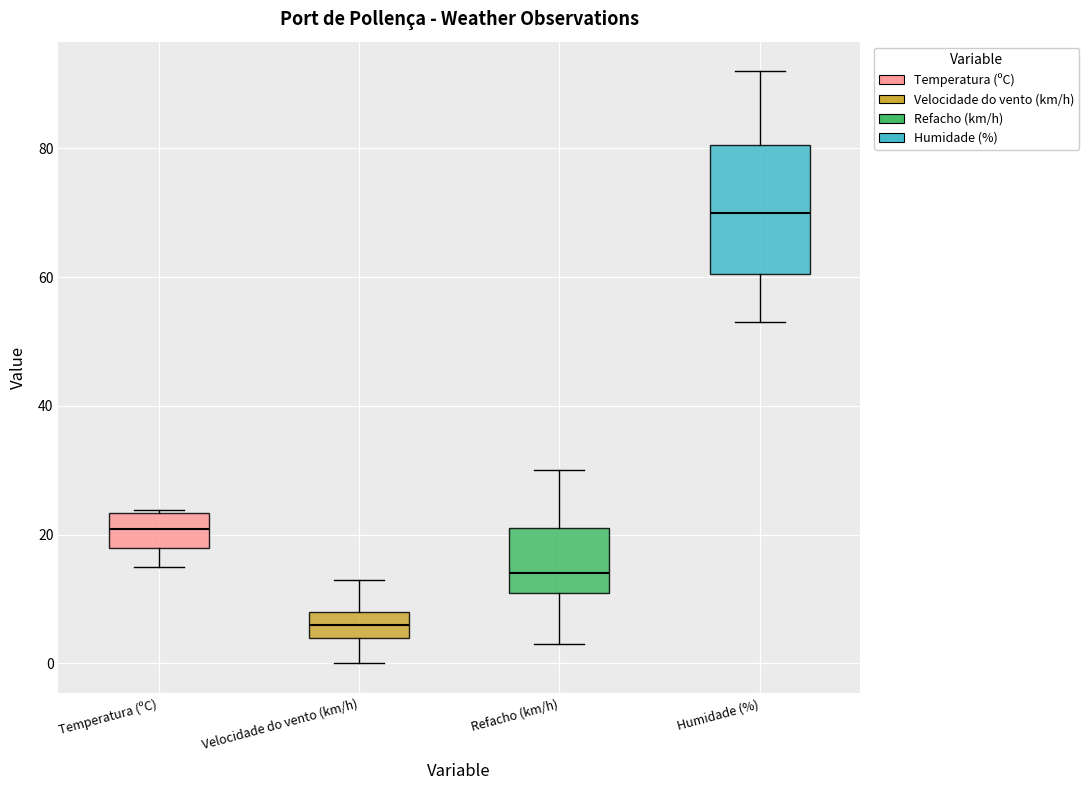

Reading left to right, read every box against the y-axis: the position of its median line, the range the box covers, and the ends of its whiskers. The values are not printed on the chart, so give them approximately, as read against the axis.

Temperatura (ºC): median 20, box 18 to 24, whiskers 16 to 24
Velocidade do vento (km/h): median 6, box 4 to 8, whiskers 0 to 14
Refacho (km/h): median 14, box 12 to 22, whiskers 4 to 30
Humidade (%): median 70, box 60 to 80, whiskers 54 to 92